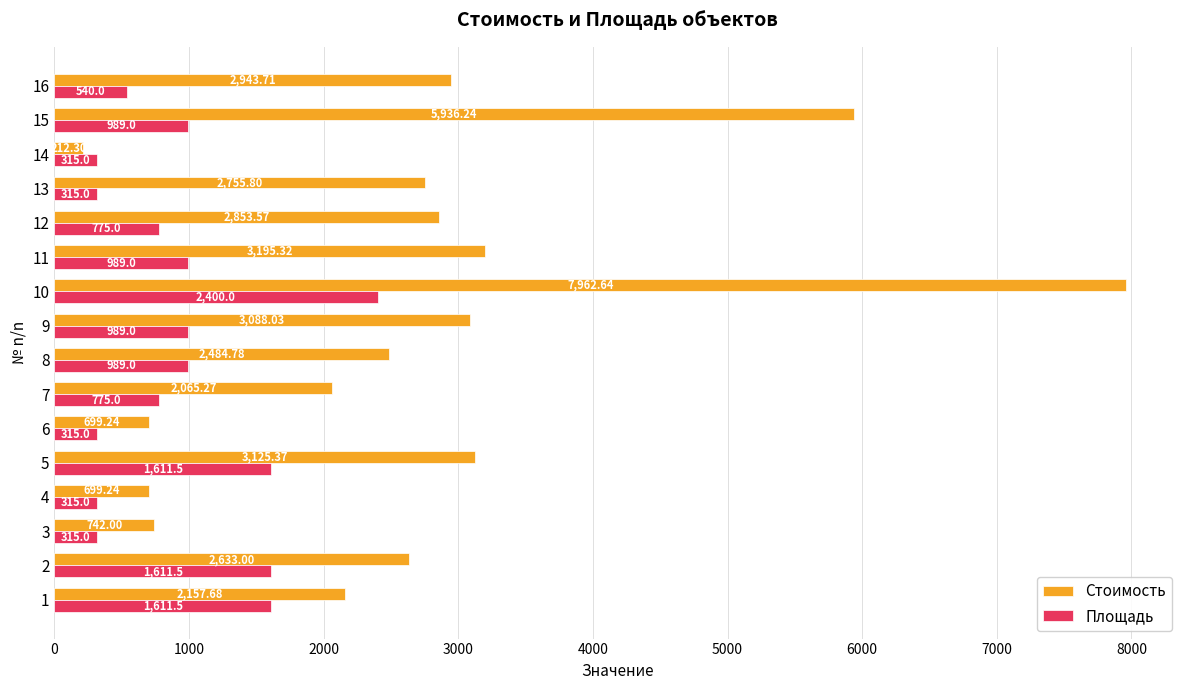

Between 8 and 10, which series saw the biggest shift?

Стоимость